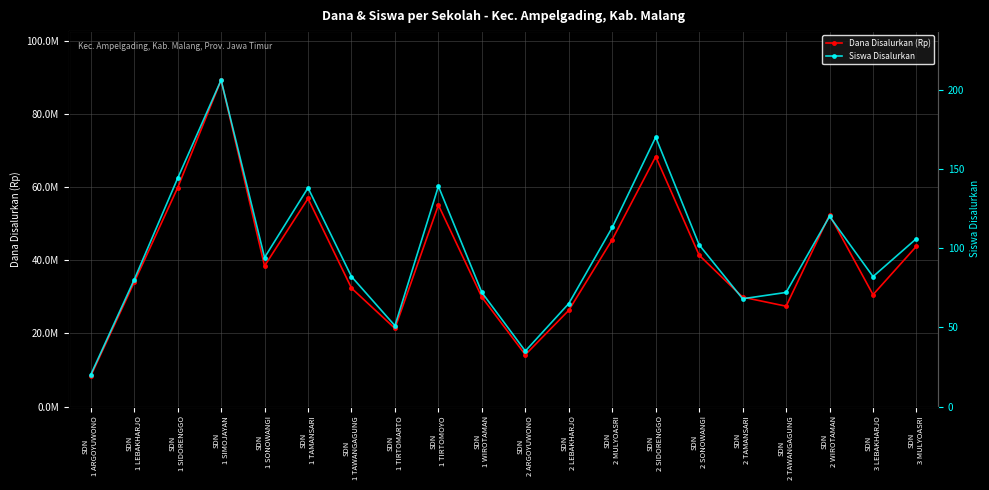

True or false: Siswa Disalurkan and Dana Disalurkan (Rp) intersect in this chart.

False